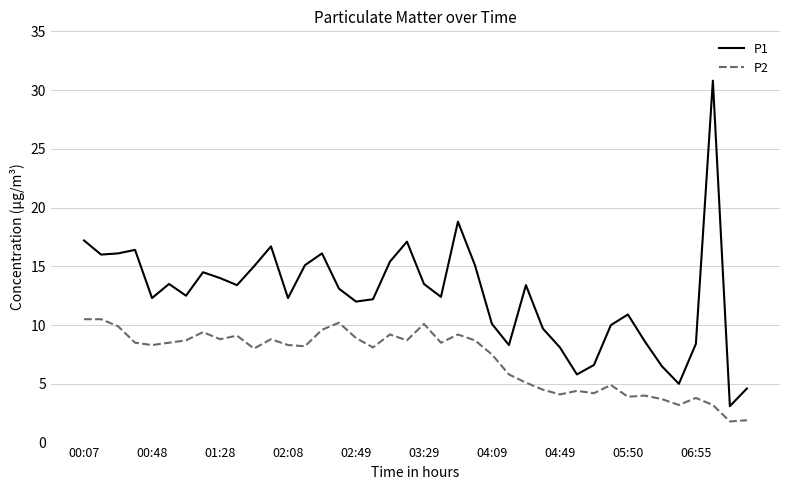

What are all the series names shown in the legend?

P1, P2